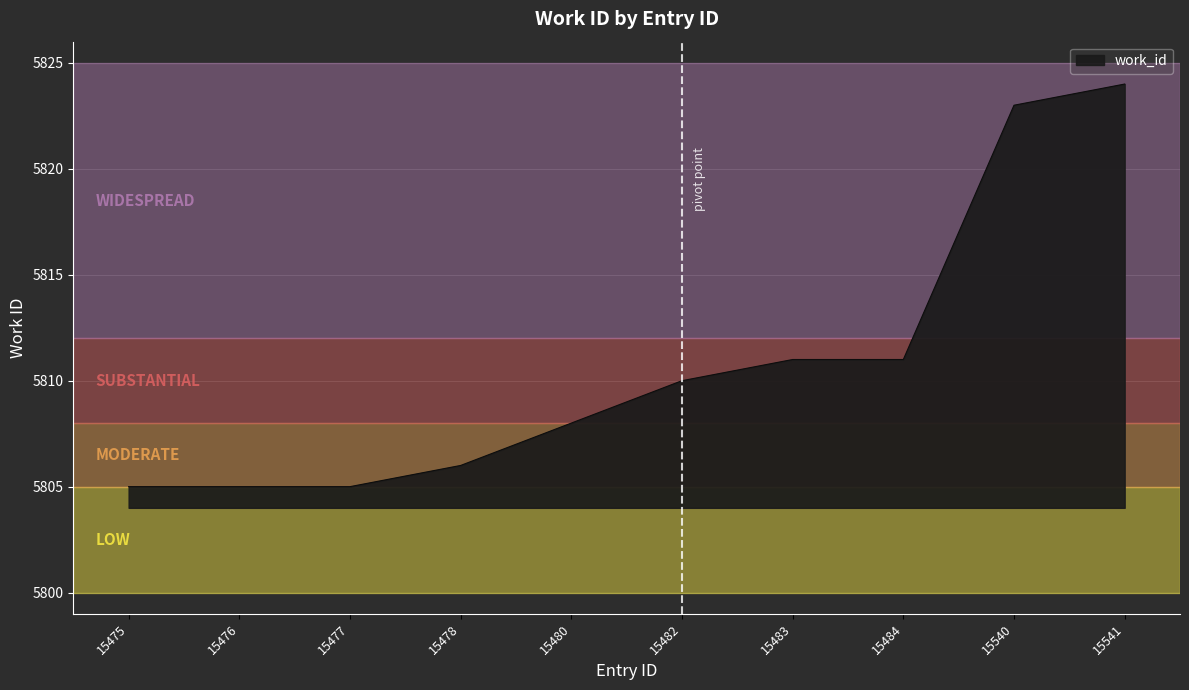

Approximately how many times larger is the value at 15482 compared to 15477?

1.0